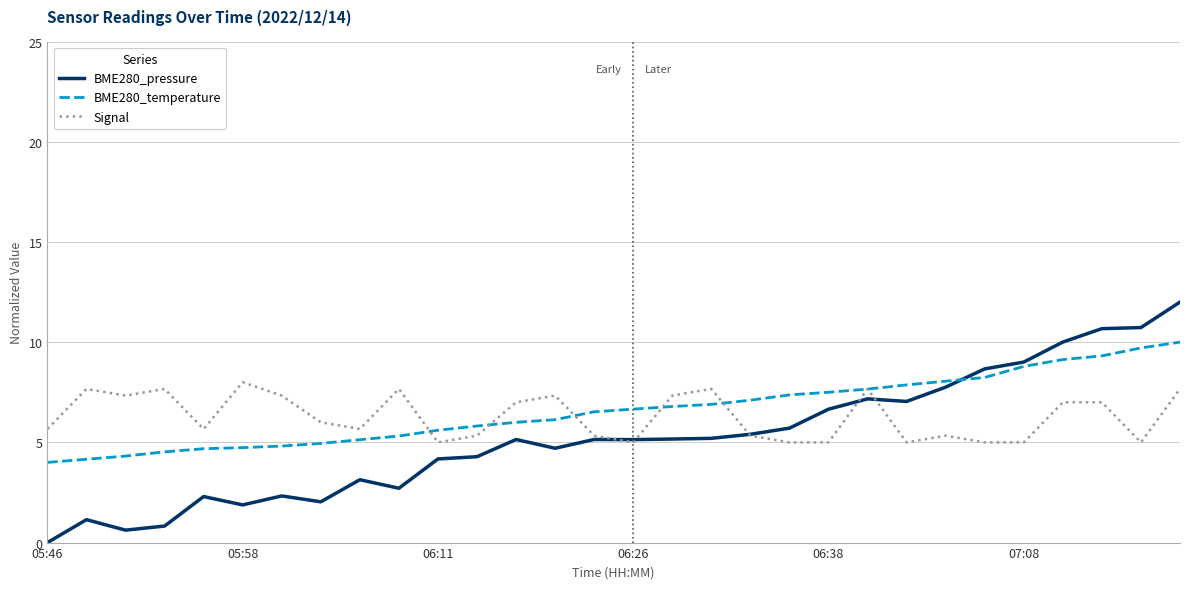

What is the greatest value displayed?

12.0